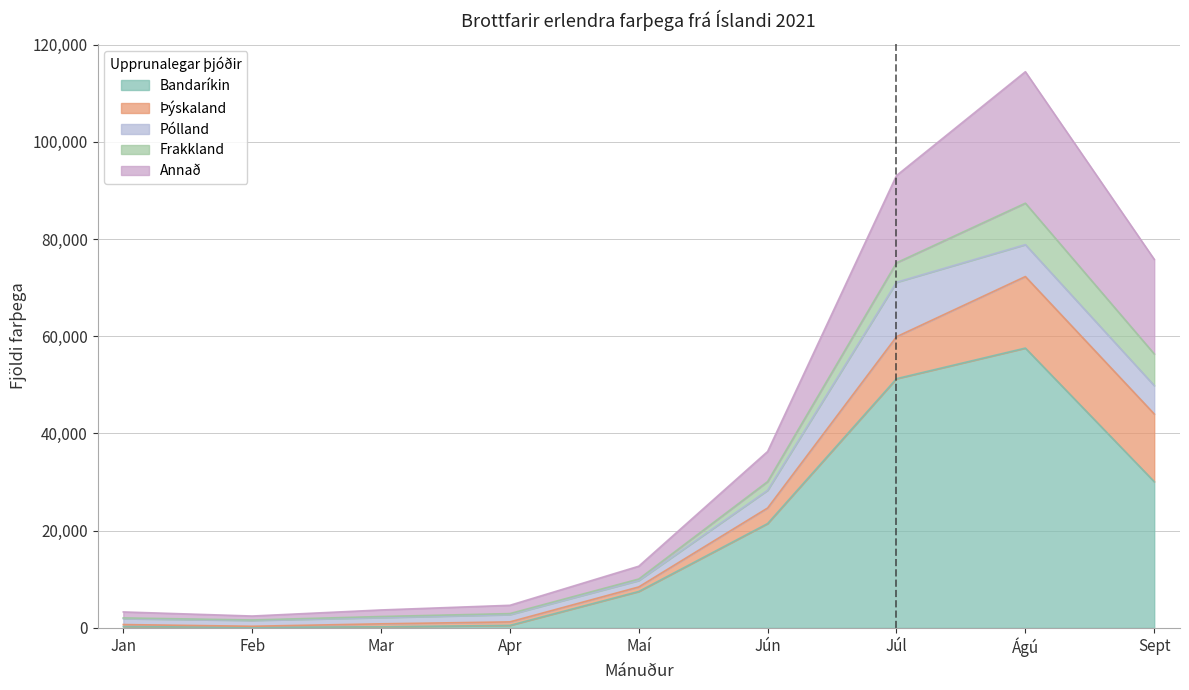

Which has a higher value, Jún or Apr?

Jún